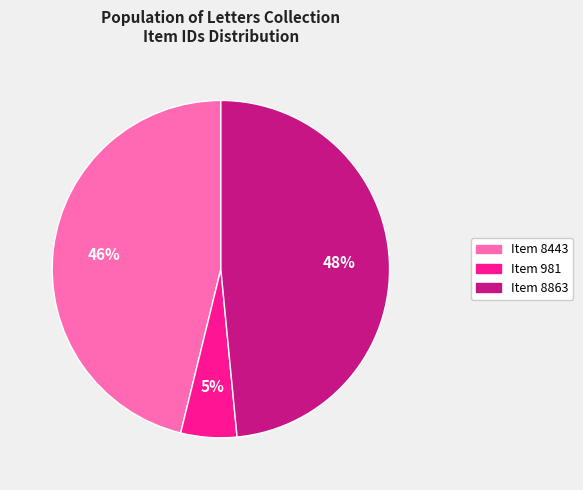

How many slices are in this pie chart?

3